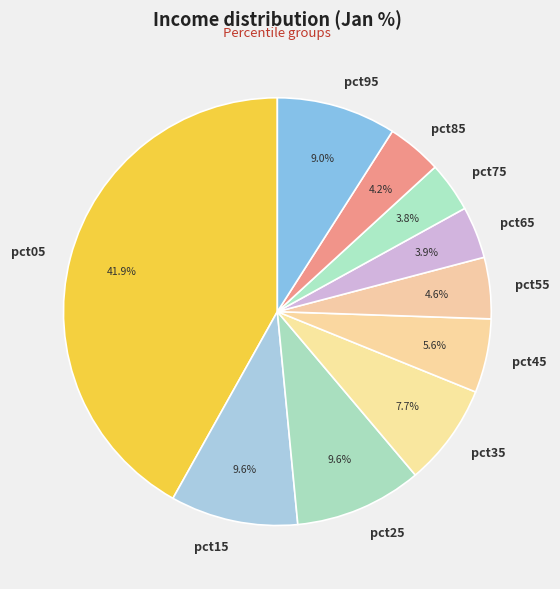

To the nearest percent, what portion does pct25 represent?

10%